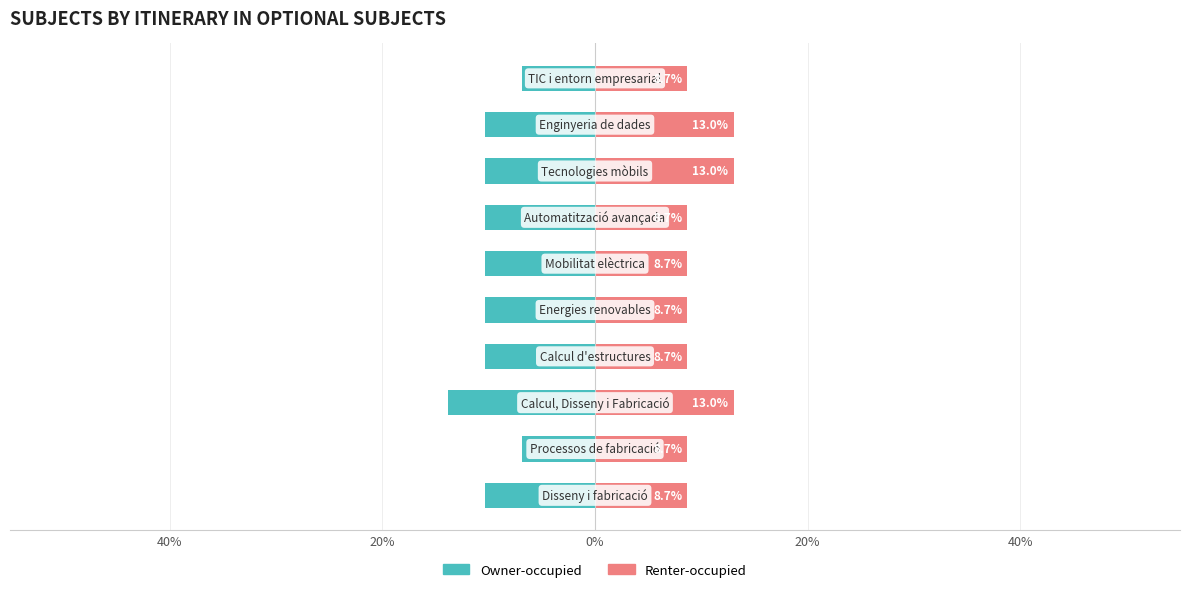

At which category is the sum across all series the highest?

7